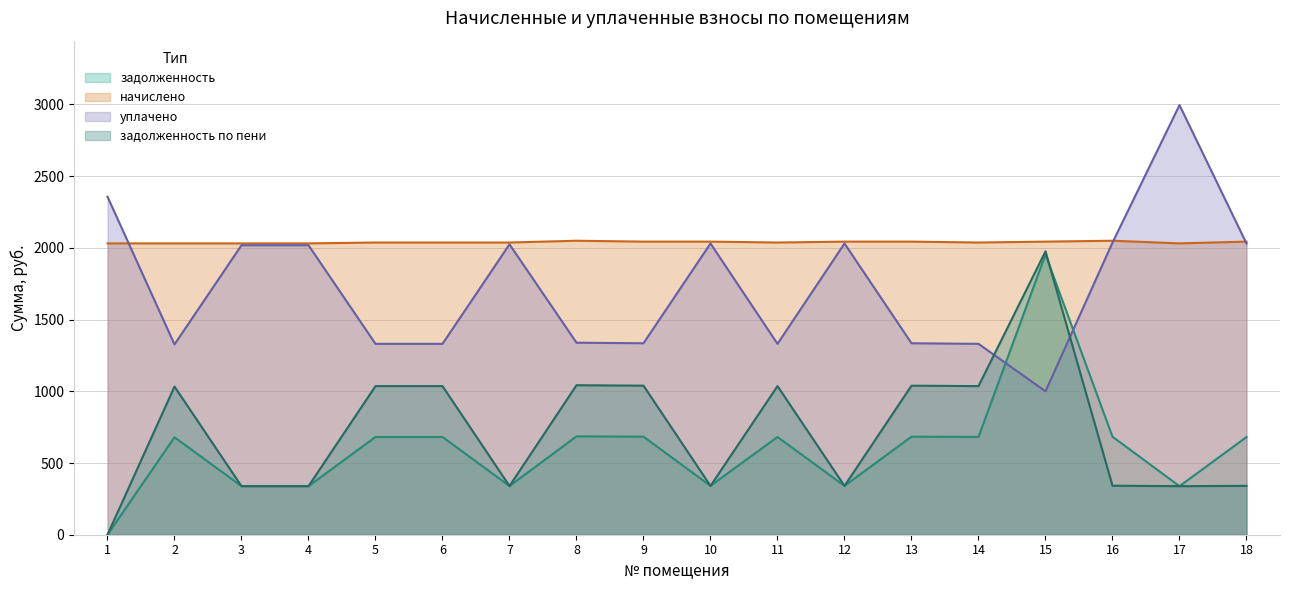

The value of уплачено at 2 is 542.3. True or false?

False